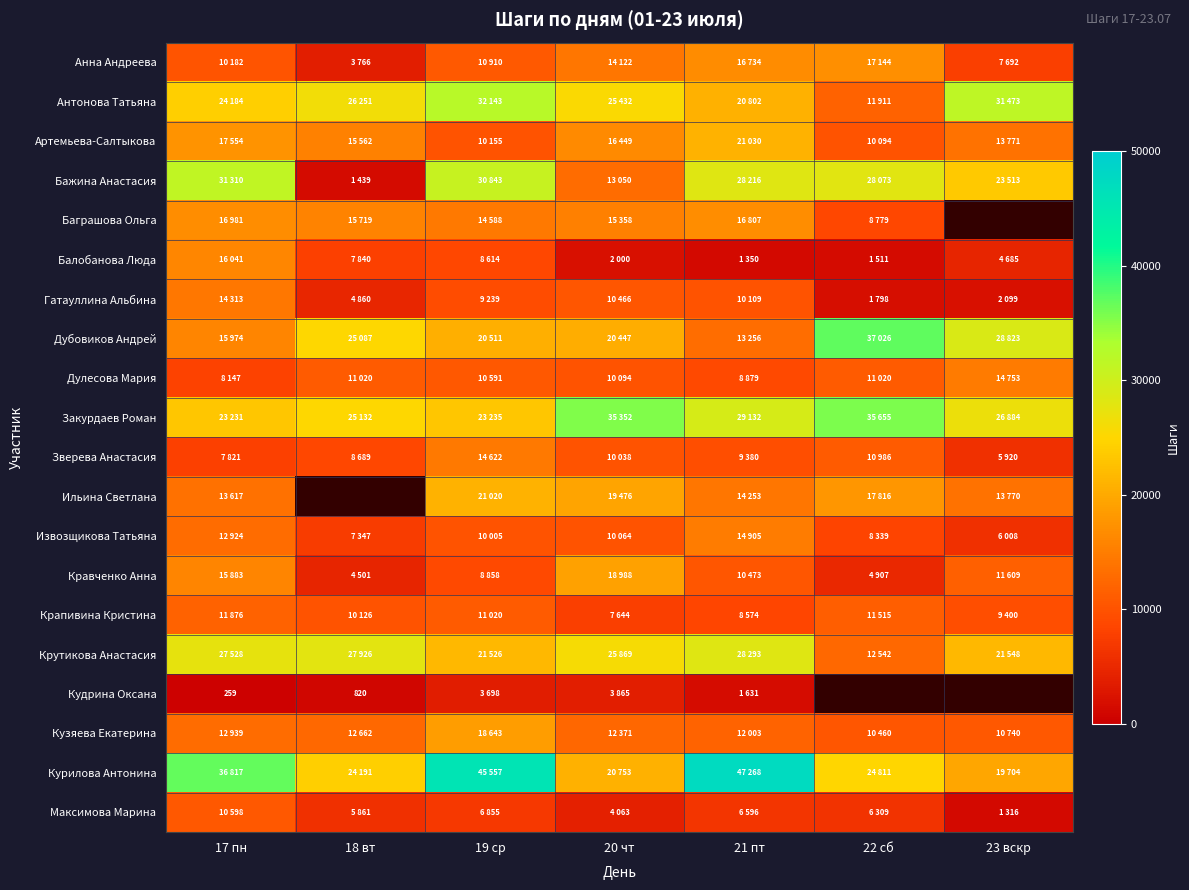

What is the minimum value shown in the chart?

259.0